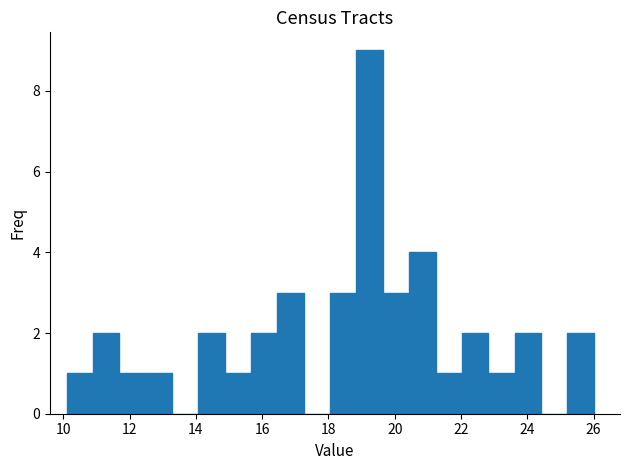

Around what value on the x-axis is the tallest bar? Give the approximate position of its centre, as read against the axis.

19.2